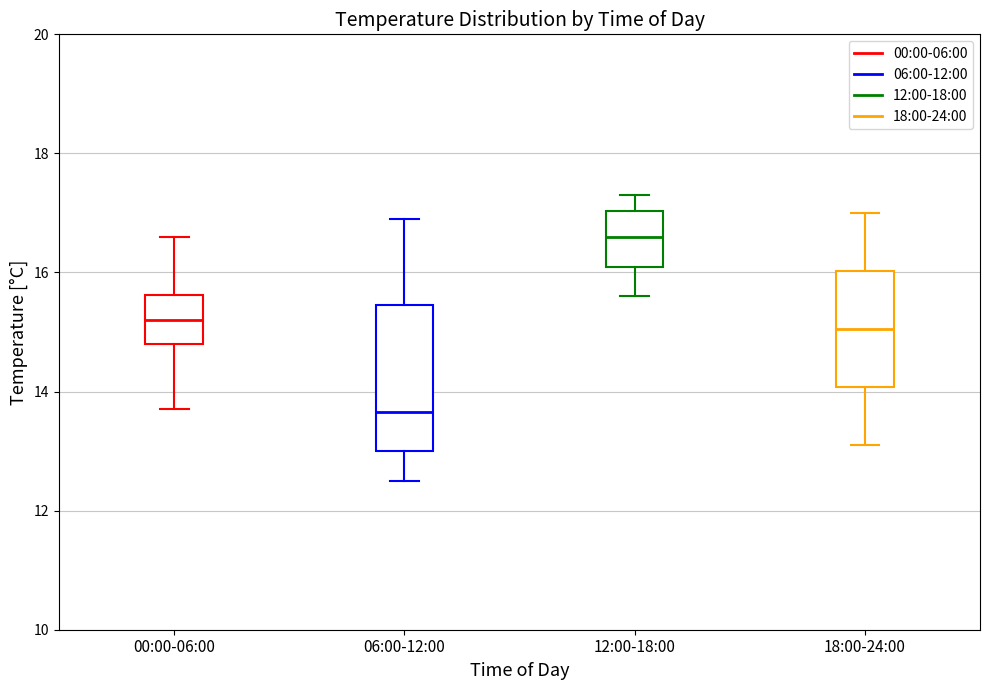

Which box is the tallest, from its lower edge to its upper edge?

06:00-12:00